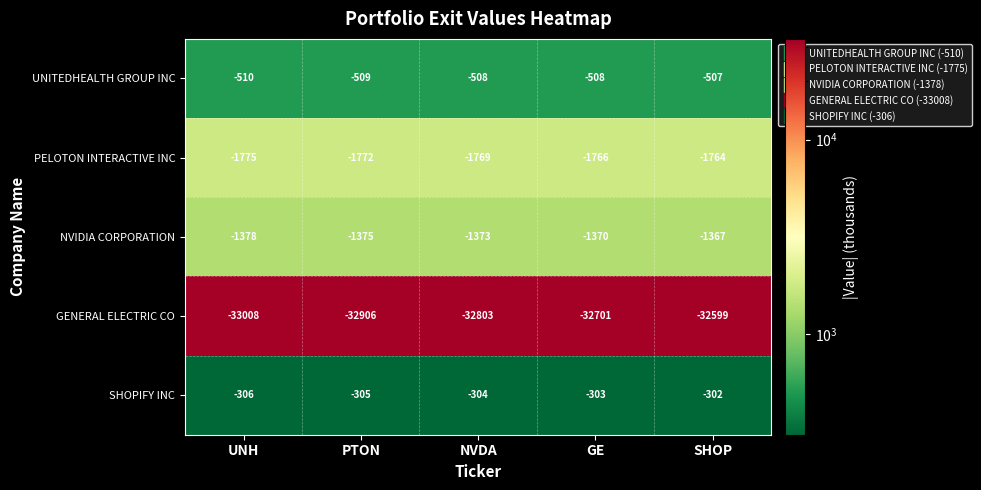

How many data points does each series have?

5